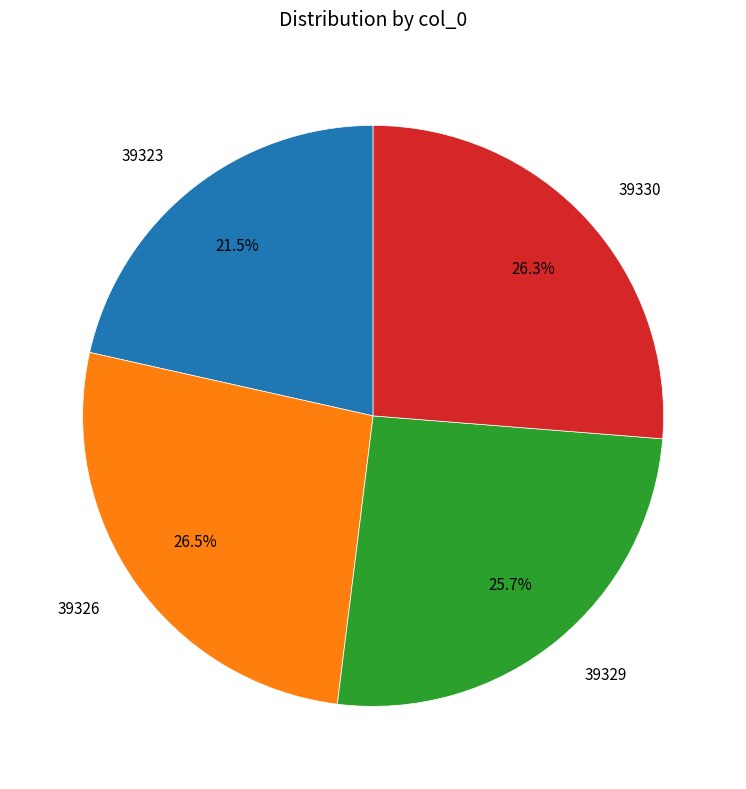

Does any single category account for the majority?

No